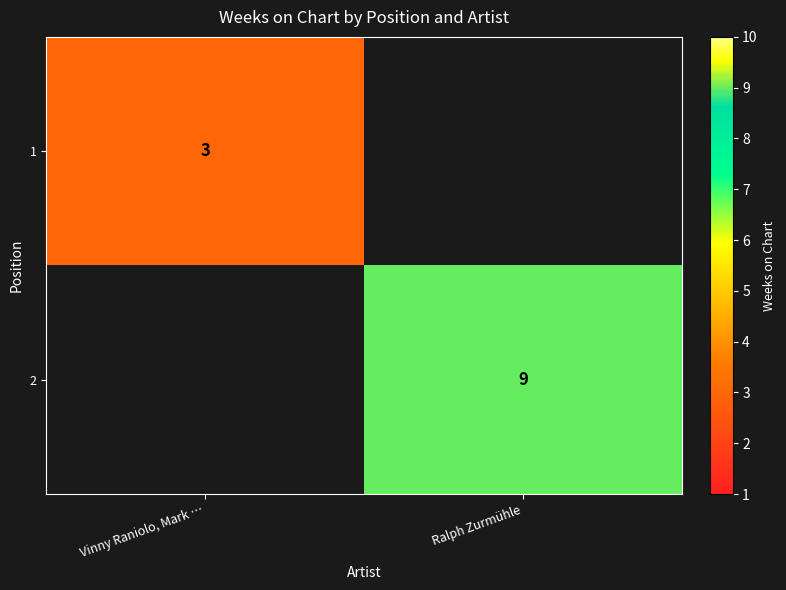

At how many categories does at least one series exceed 8?

1